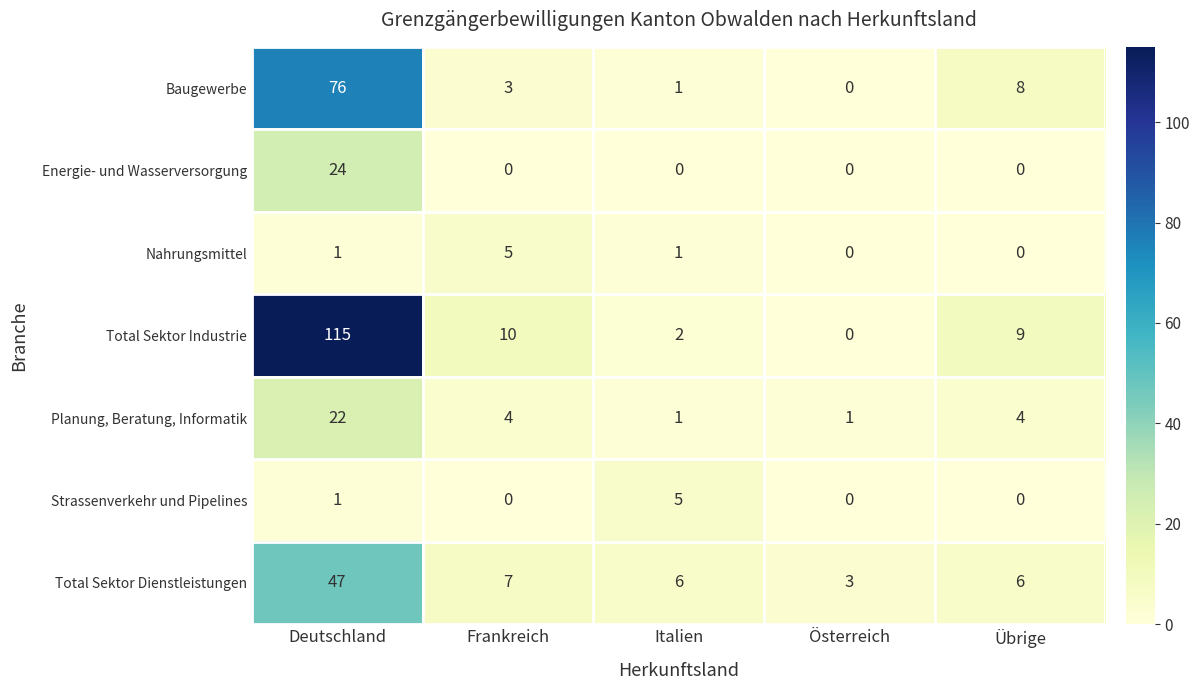

Which series has the largest total across all categories?

Total Sektor Industrie